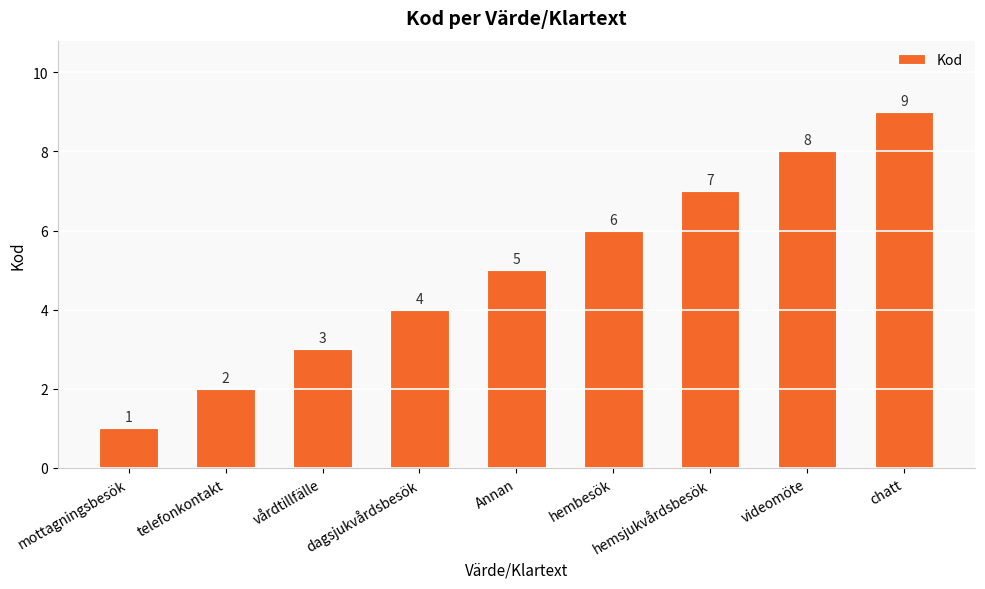

Is it true that the value at chatt is 4?

False